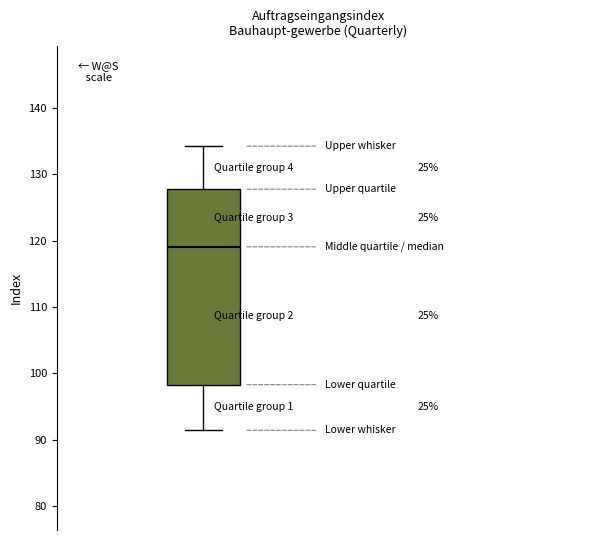

Transcribe this box plot: give where the median line is, the range the box spans, and where the two whiskers end, as read against the y-axis. The values are not printed on the chart, so give them approximately, as read against the axis.

median 119, box 98 to 128, whiskers 91 to 134